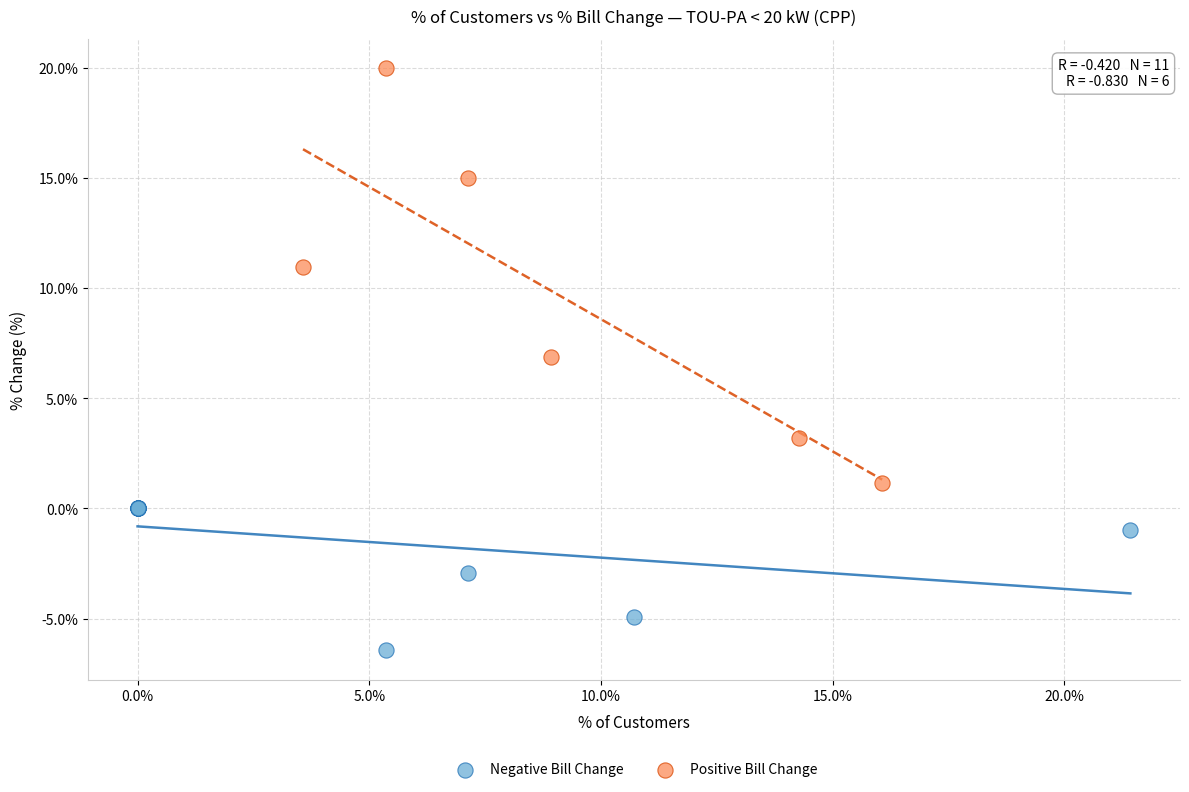

Which series has the widest spread of Y values?

Positive Bill Change